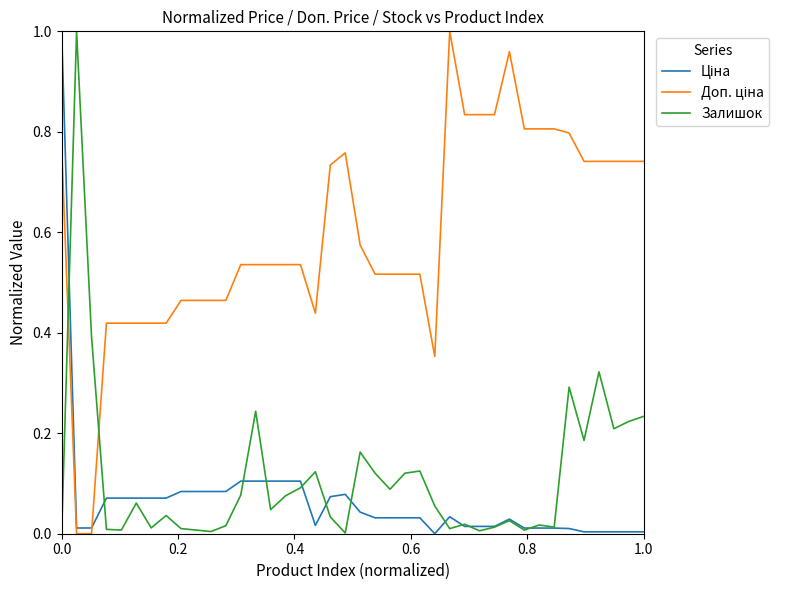

What is the average value of the Залишок series?

0.1